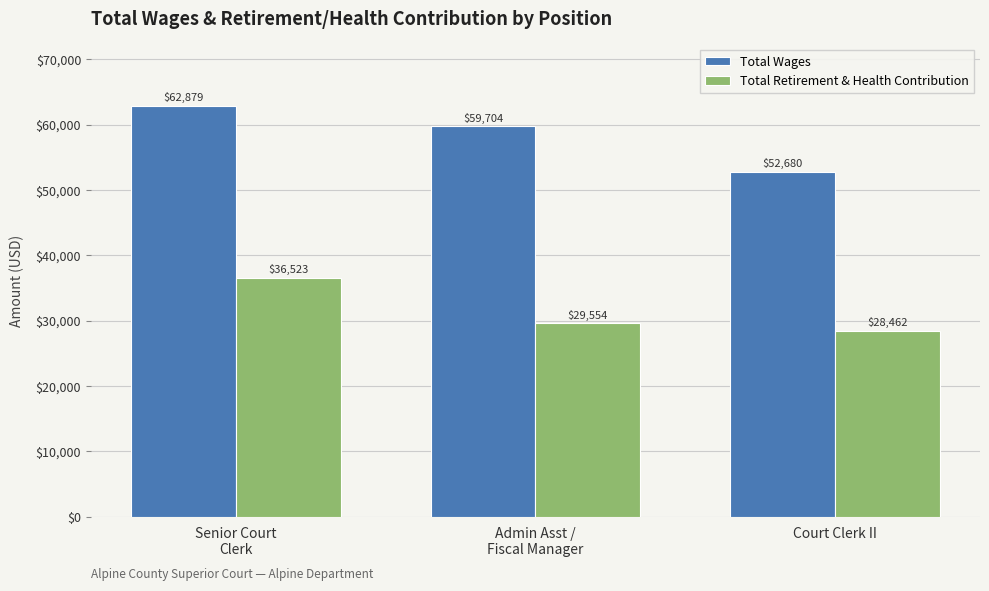

Count the number of data series in this chart.

2